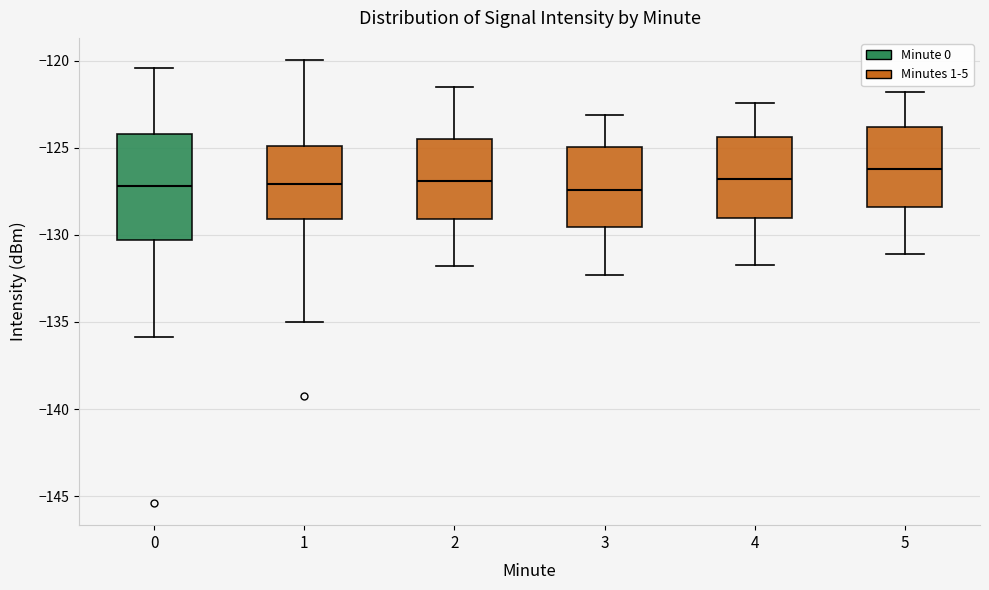

Which box has the highest median line?

5